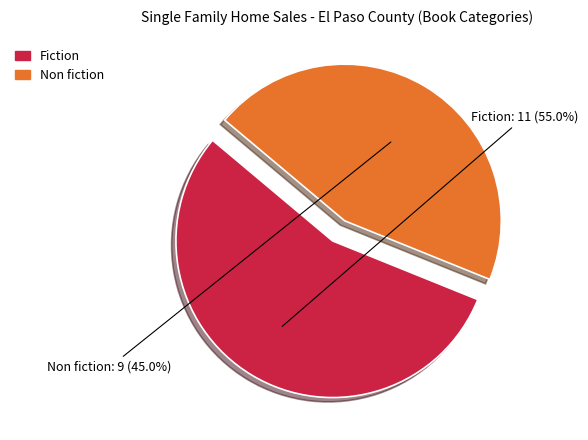

What percentage is the Non fiction slice, to the nearest percent?

45%